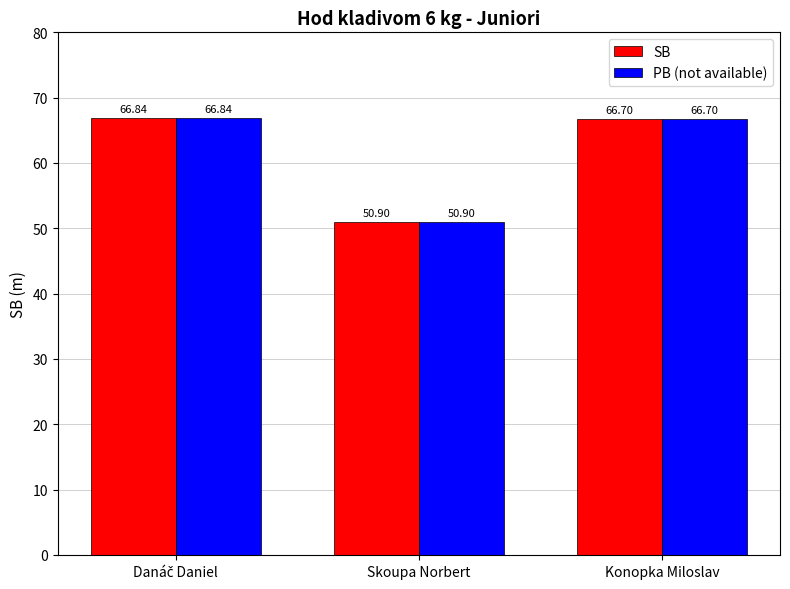

What is the sum of the PB (not available) values at Konopka Miloslav and Skoupa Norbert?

117.6